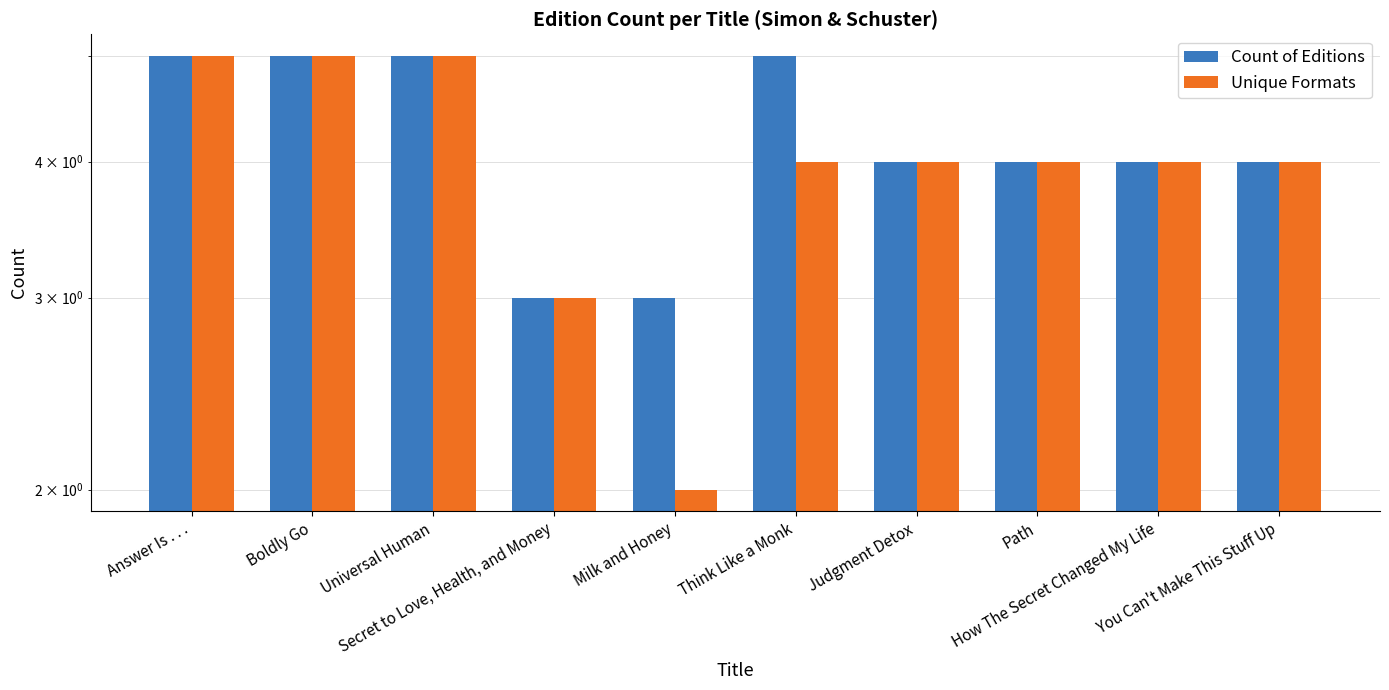

What is the value of the Unique Formats bar at the 8th from the left?

4